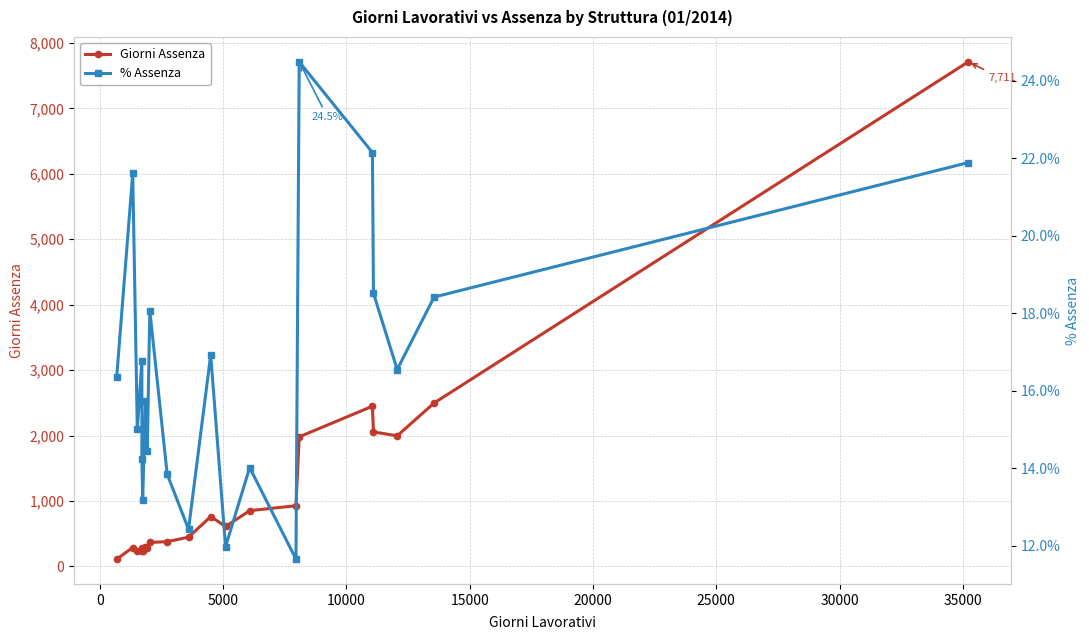

What are all the series names shown in the legend?

Giorni Assenza, % Assenza